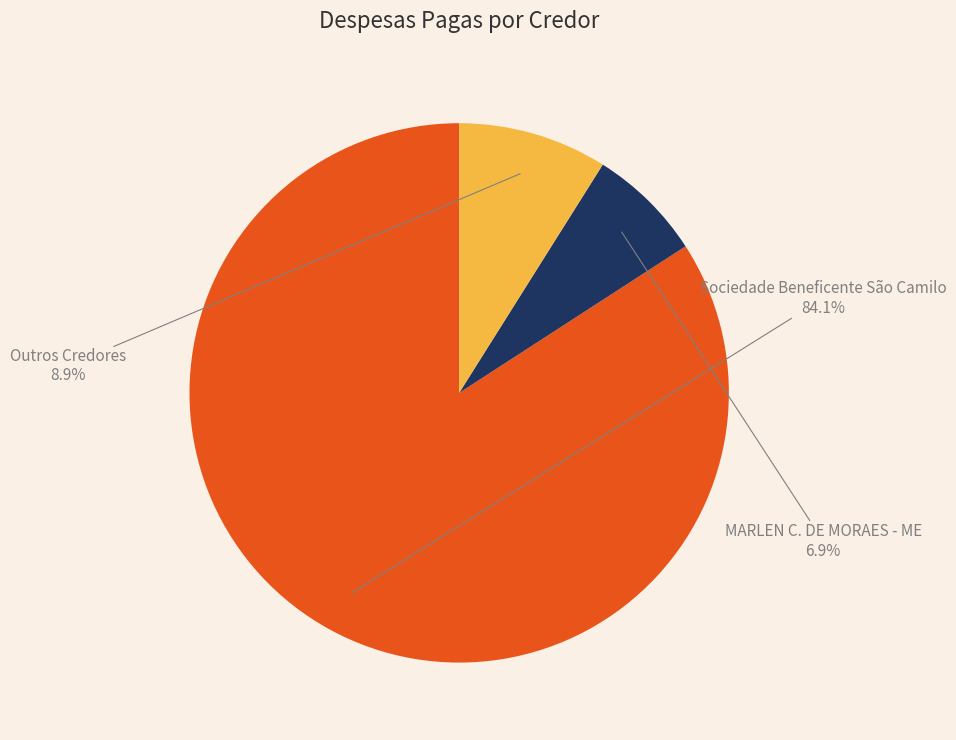

How many slices are in this pie chart?

3